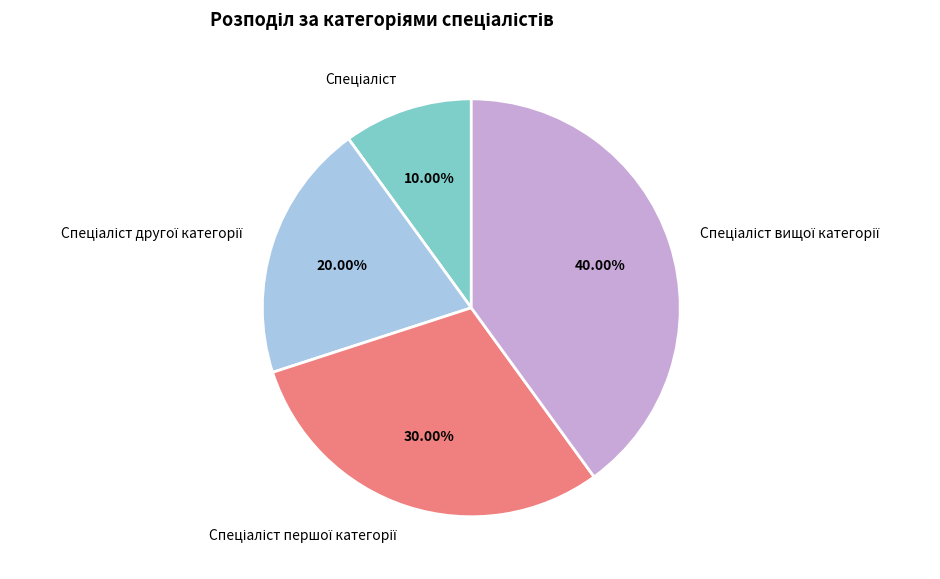

Is there any slice that represents more than half of the pie?

No